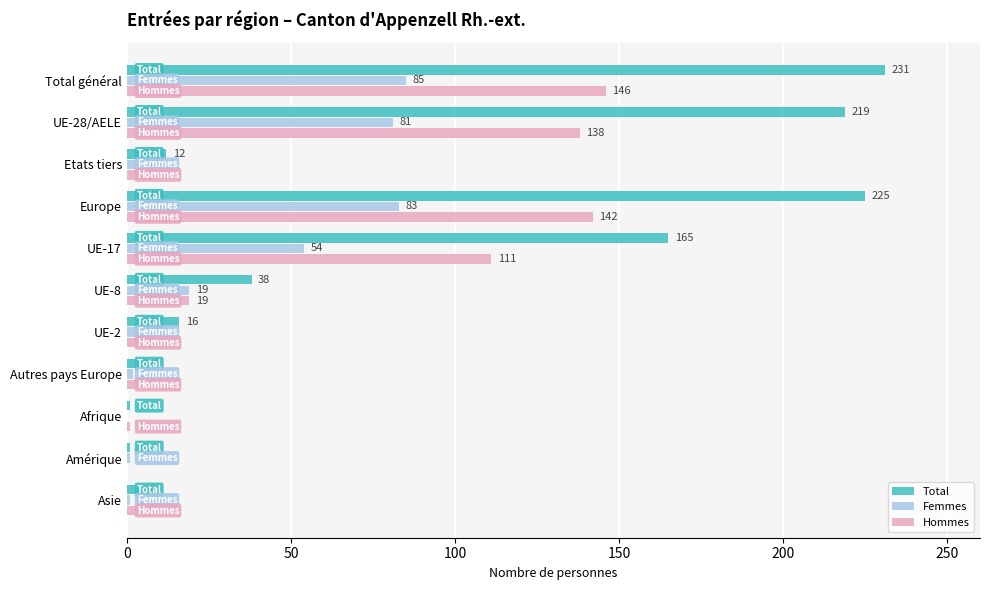

What are all the series names shown in the legend?

Total, Femmes, Hommes